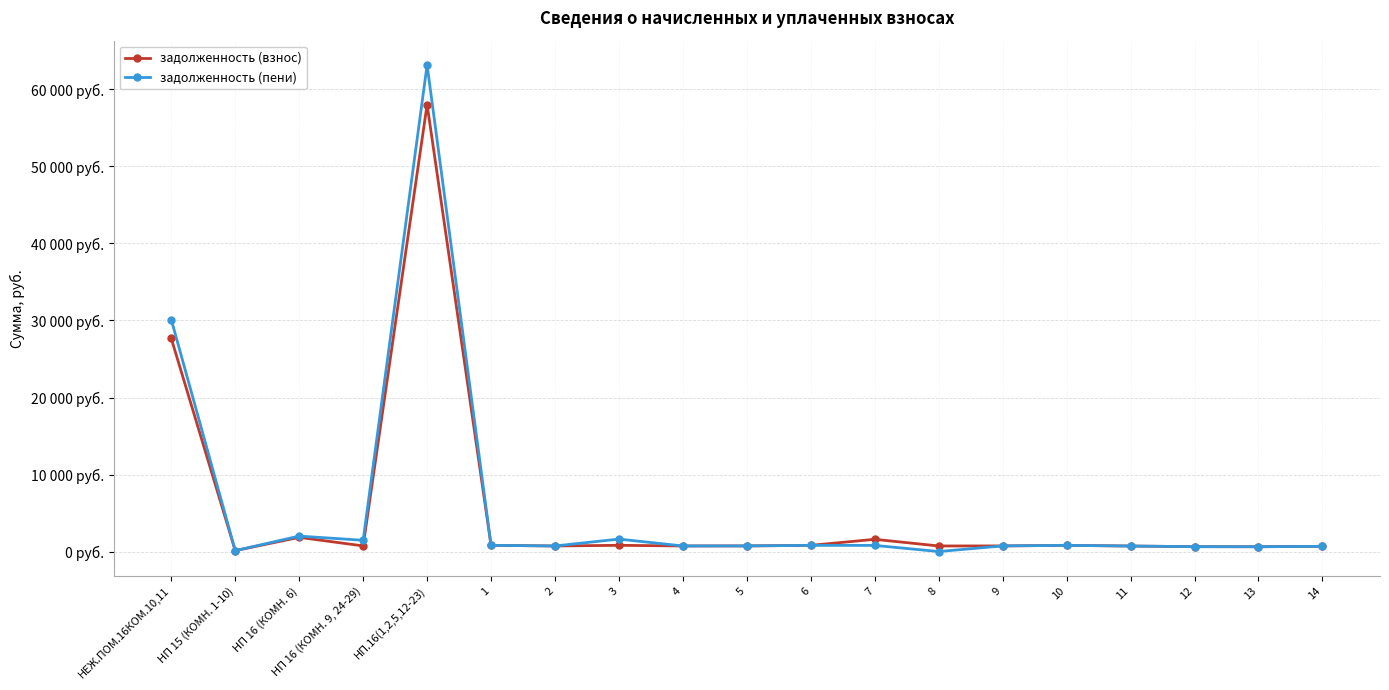

What is the average value of the задолженность (взнос) series?

5234.4